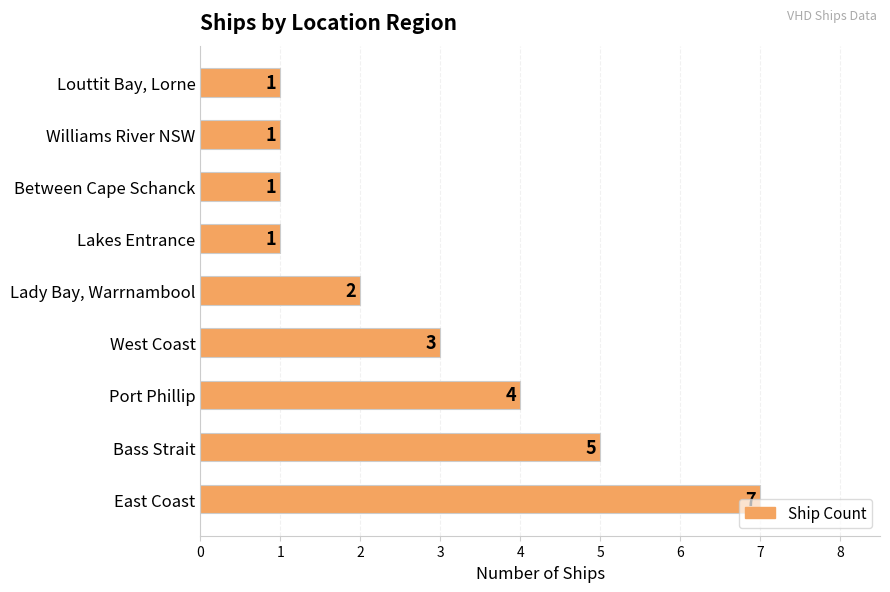

What is the maximum value shown in the chart?

7